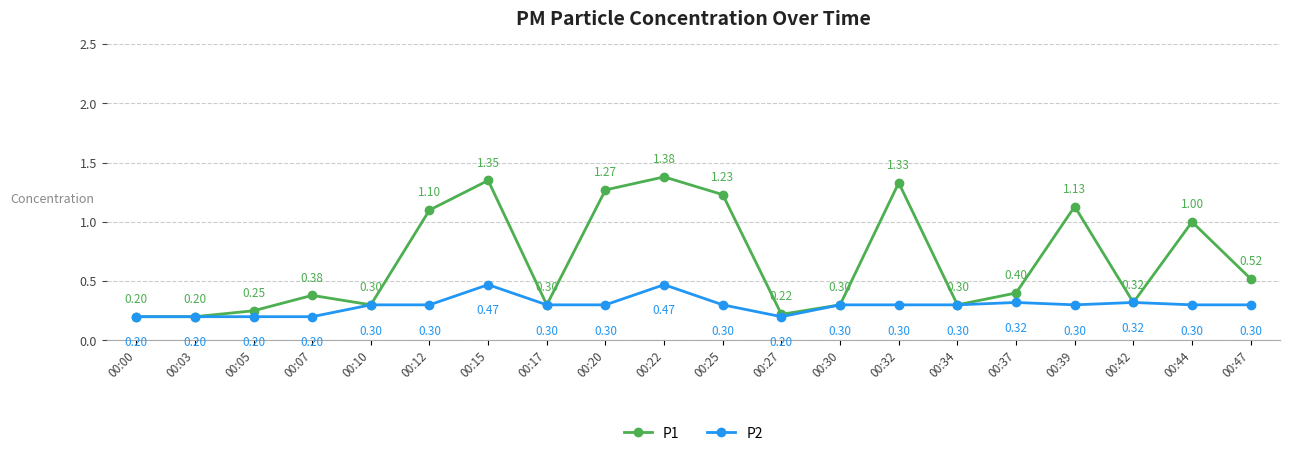

What is the difference between the P2 values at 00:15 and 00:05?

0.3